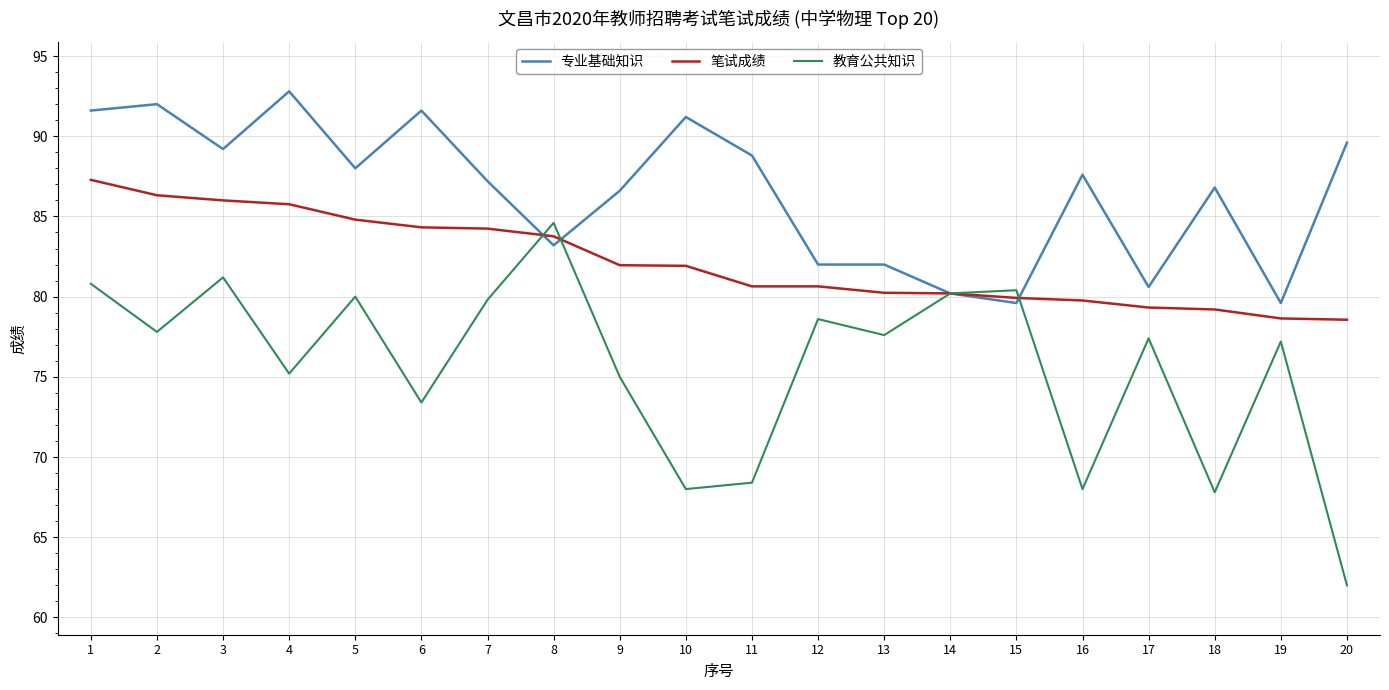

Which series changed the most between 2 and 14?

专业基础知识